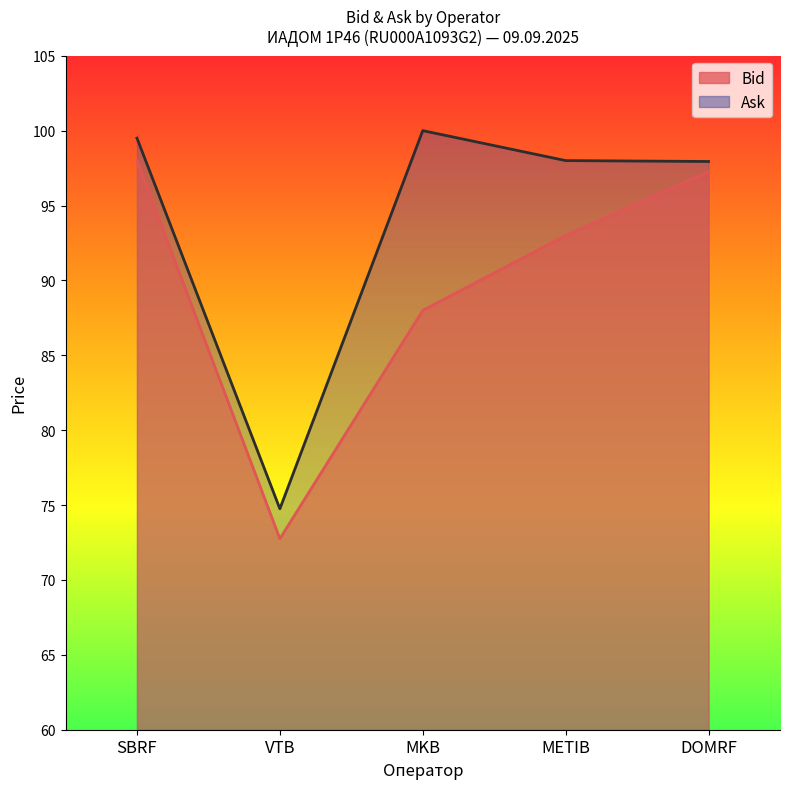

What is the average value of the Bid series?

89.8